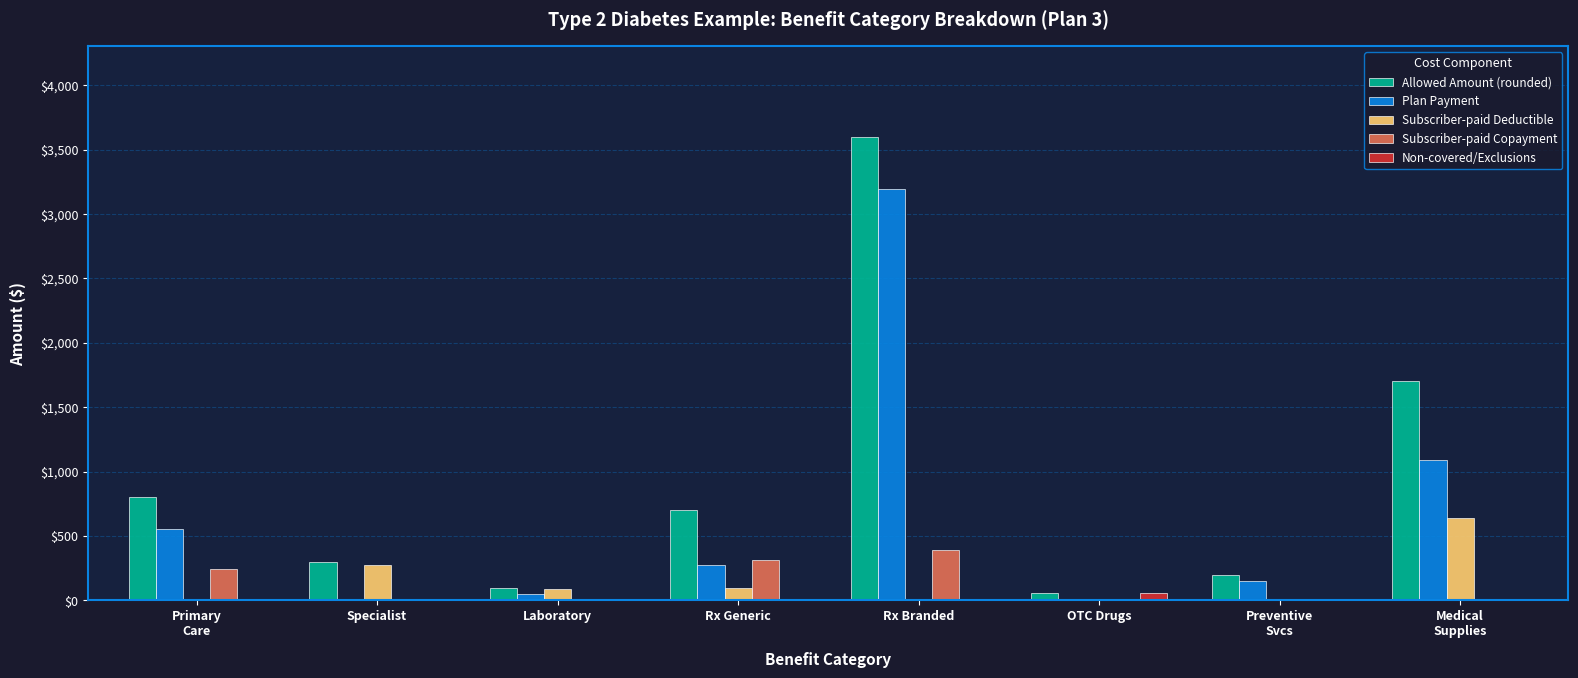

At which category is the sum across all series the highest?

Rx Branded